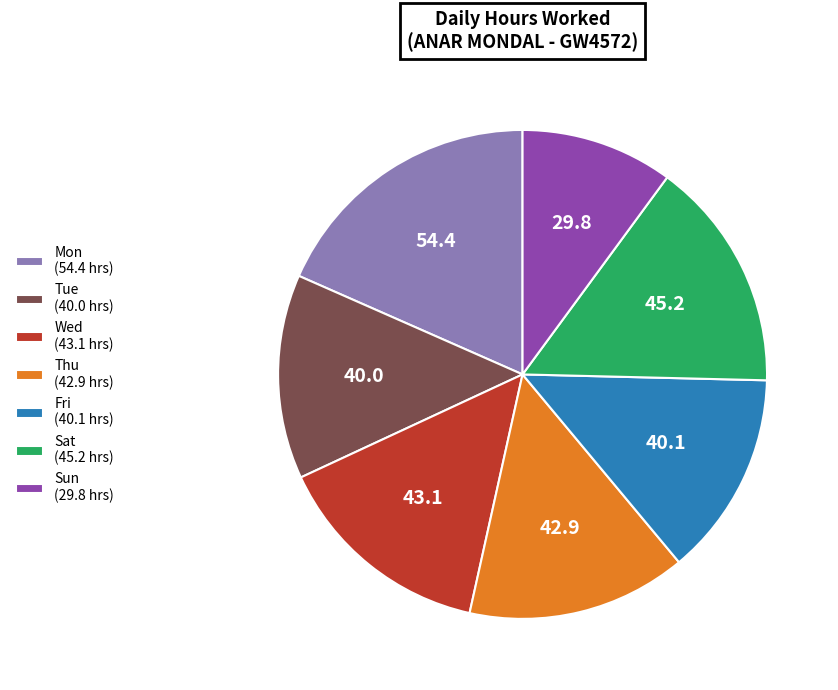

Is there a majority slice in this chart?

No